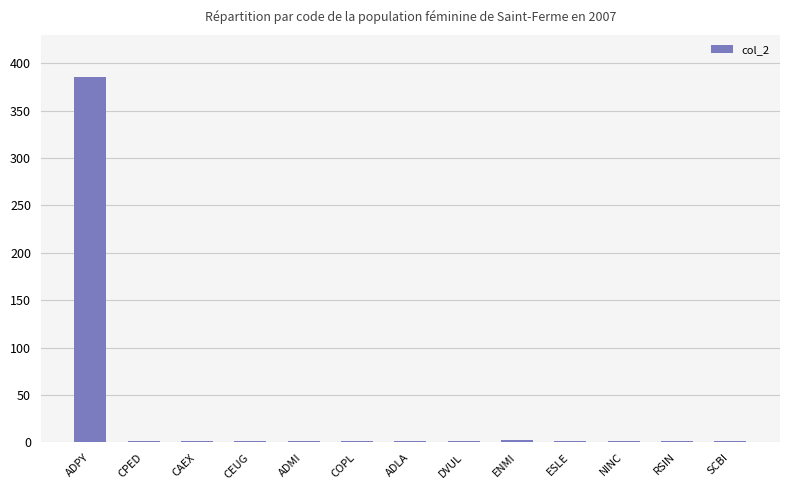

Are the bars horizontal?

No